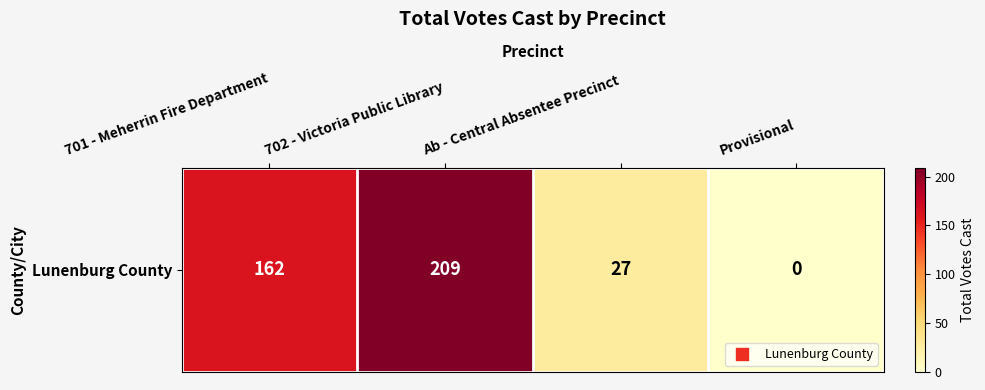

What is the maximum value shown in the chart?

209